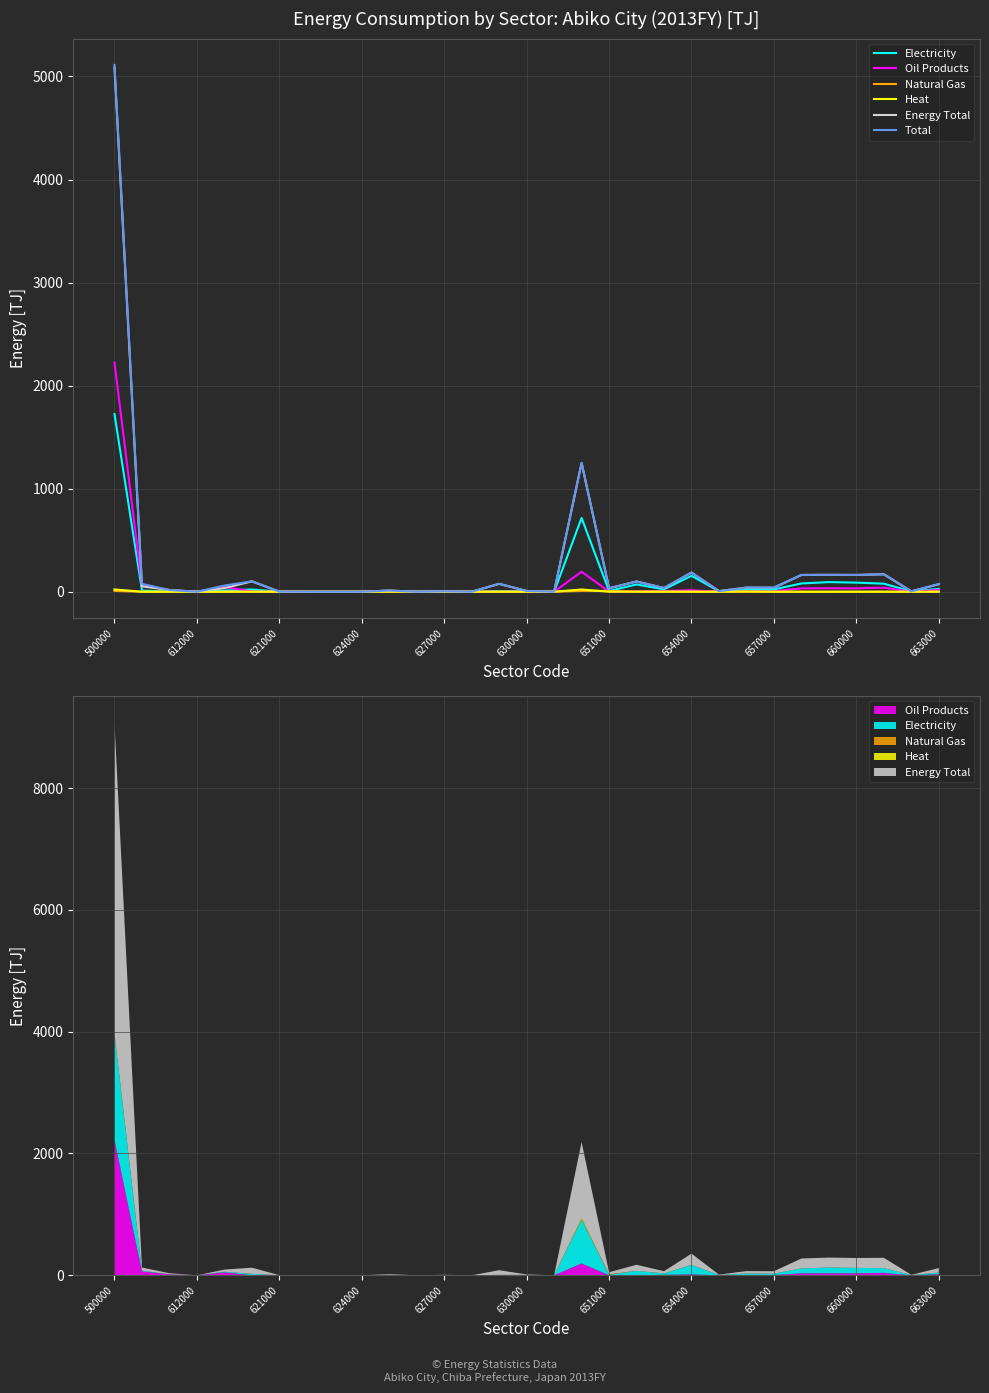

At which label does Total first exceed 35?

500000